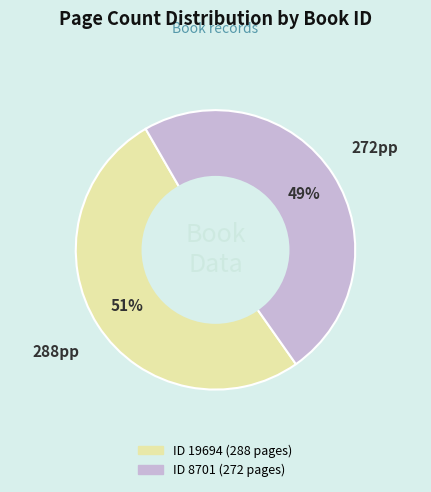

Does any single category account for the majority?

Yes